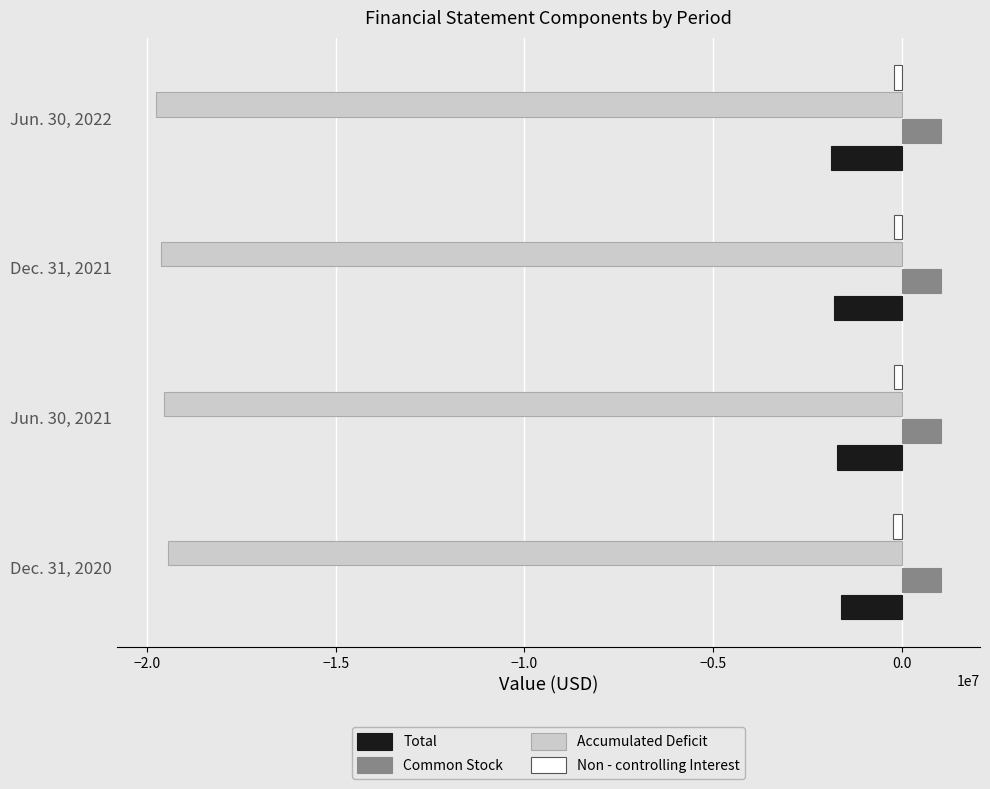

What is the minimum value shown in the chart?

-19766427